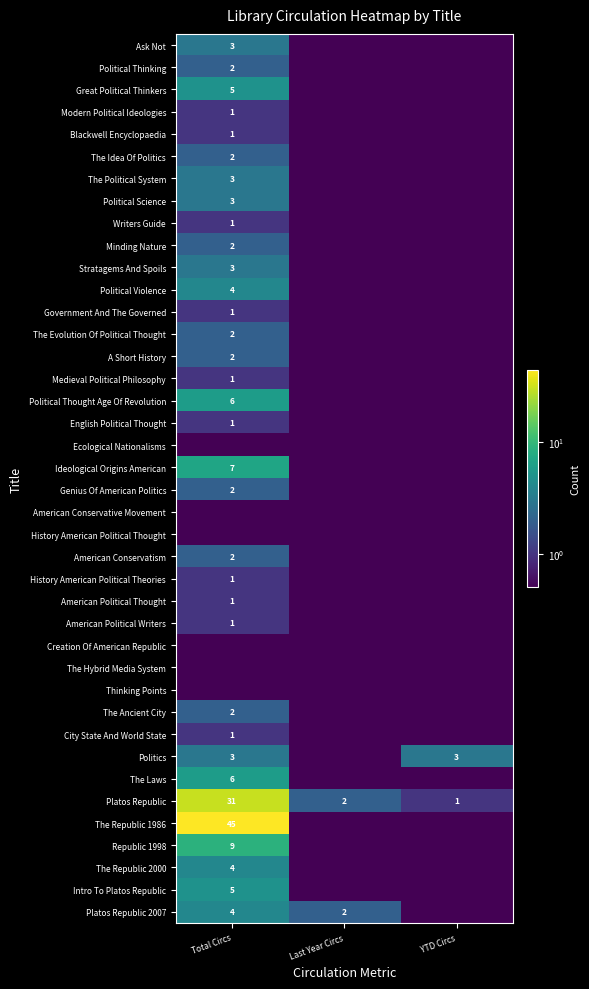

Is it true that The Evolution Of Political Thought equals 2.0 at Total Circs?

True